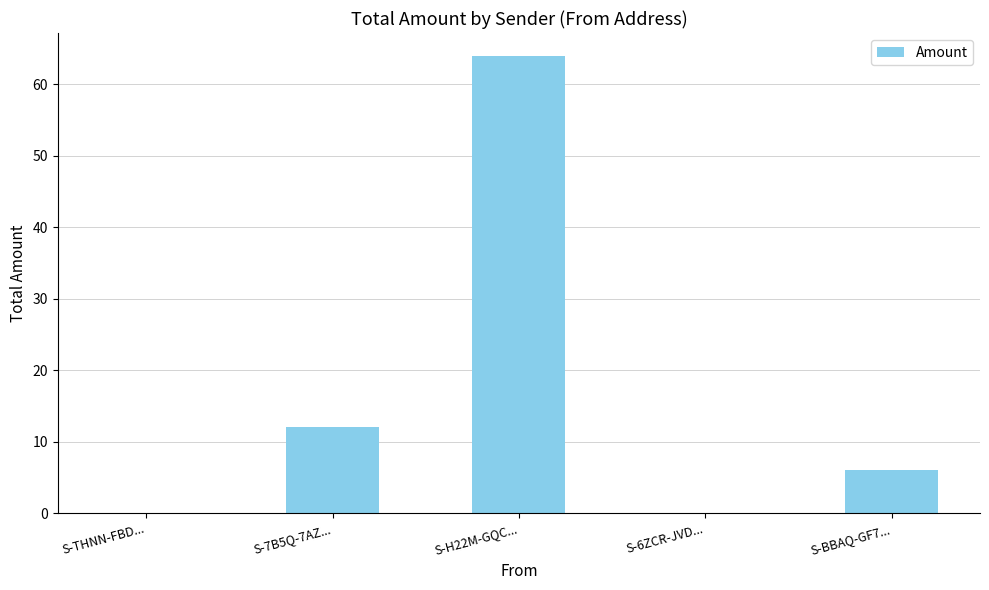

What is the change in value from S-7B5Q-7AZ... to S-BBAQ-GF7...?

-6.0